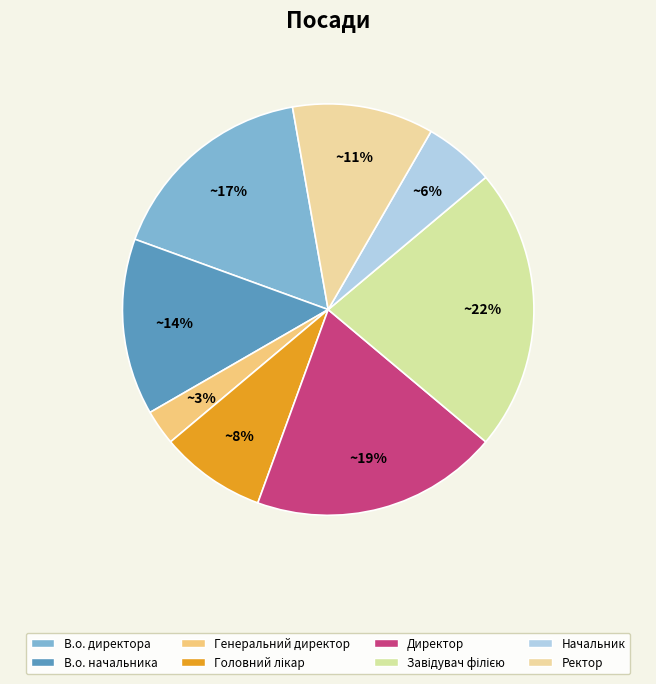

Is there any slice that represents more than half of the pie?

No